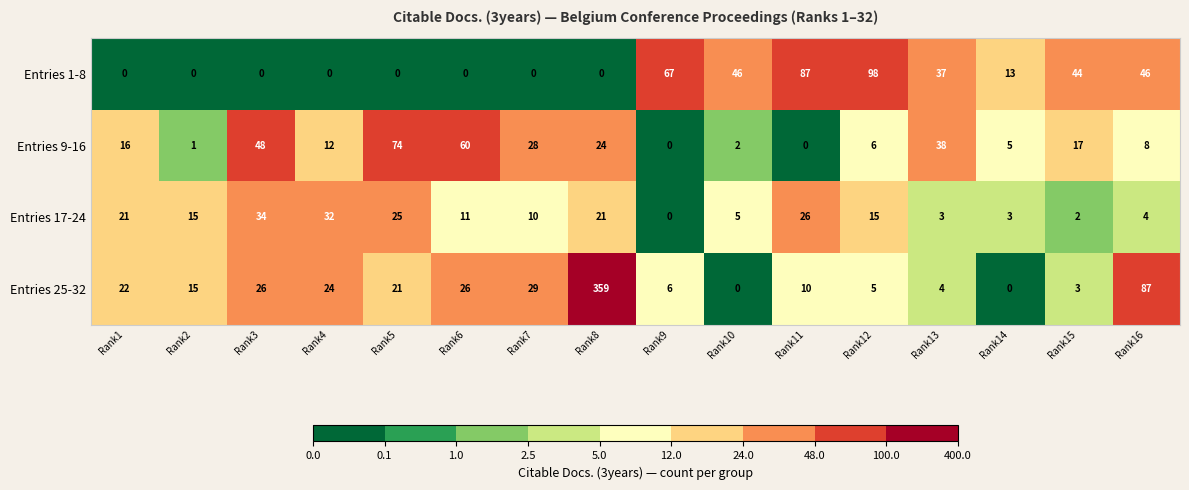

Where does the Entries 1-8 series first go above 13?

Rank9